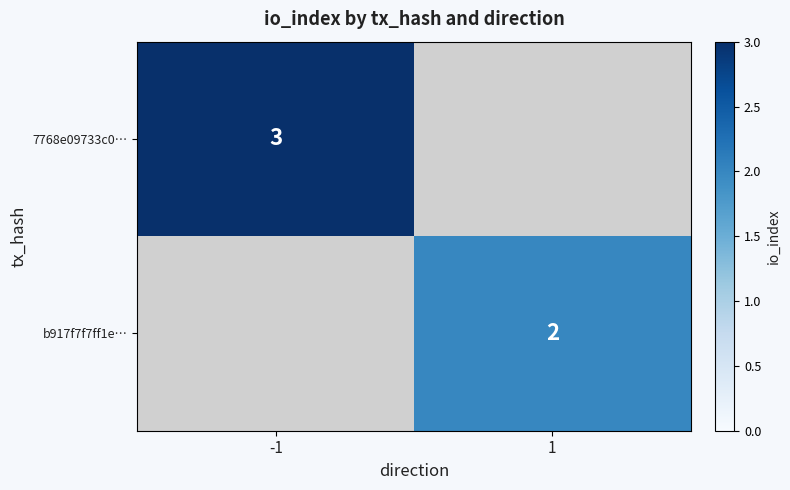

Is it true that b917f7f7ff1e… equals 2 at 1?

True